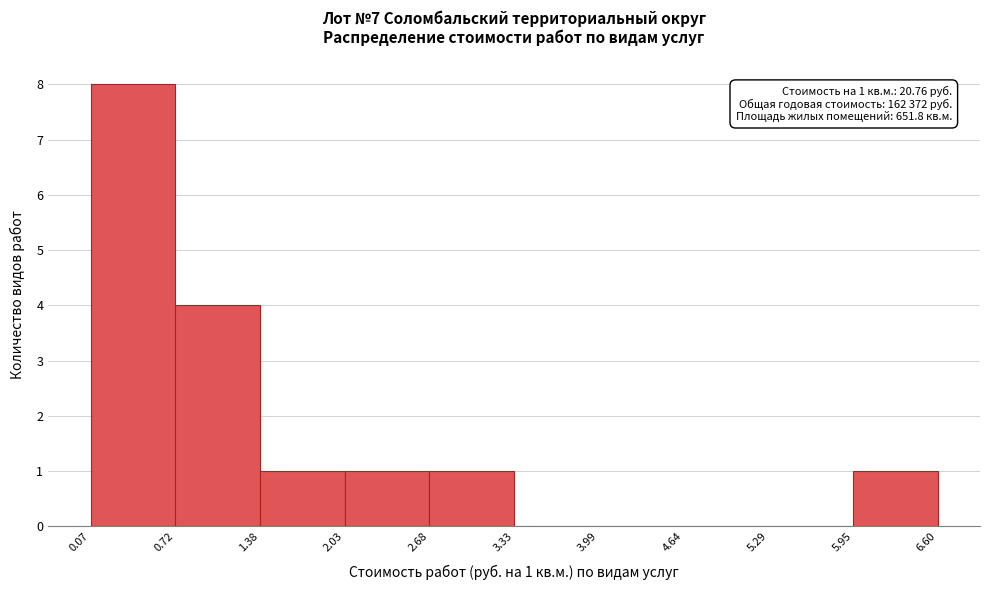

Which range on the x-axis has the tallest bar?

0.07 to 0.72